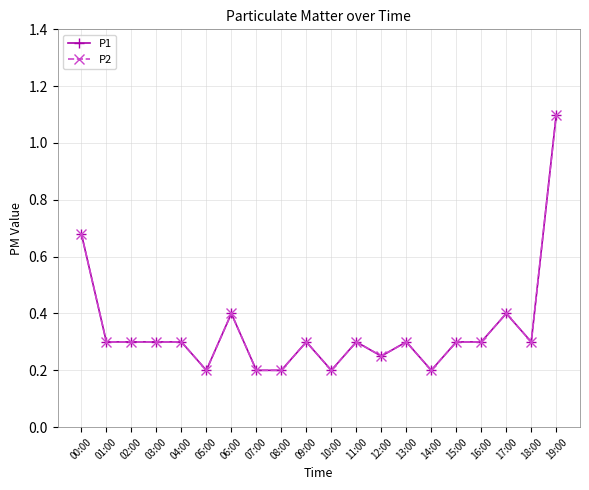

True or false: P2 and P1 intersect in this chart.

False